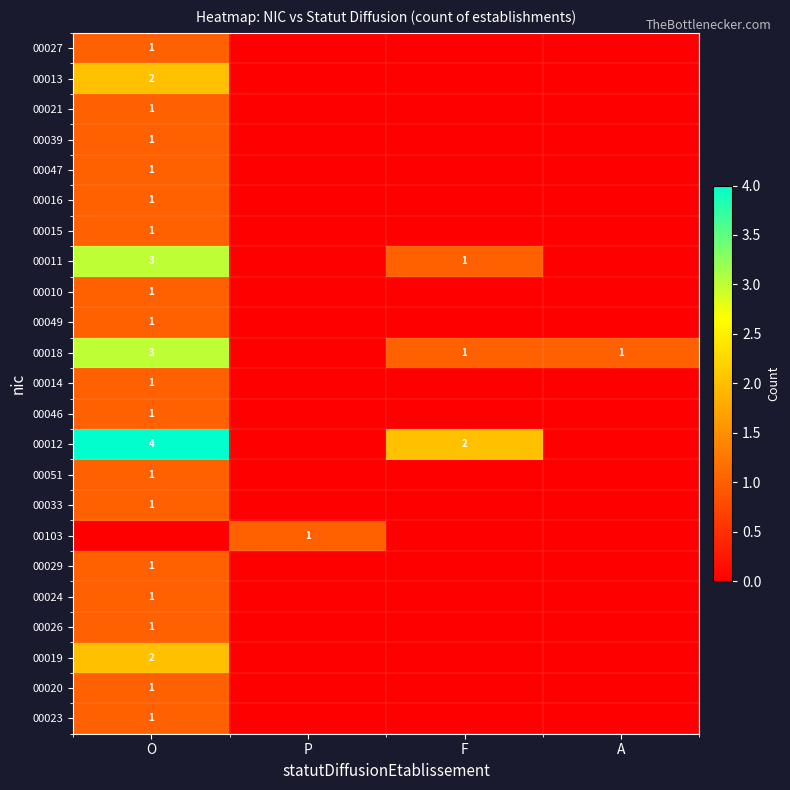

True or false: 00011 has a value of 3 at O.

True